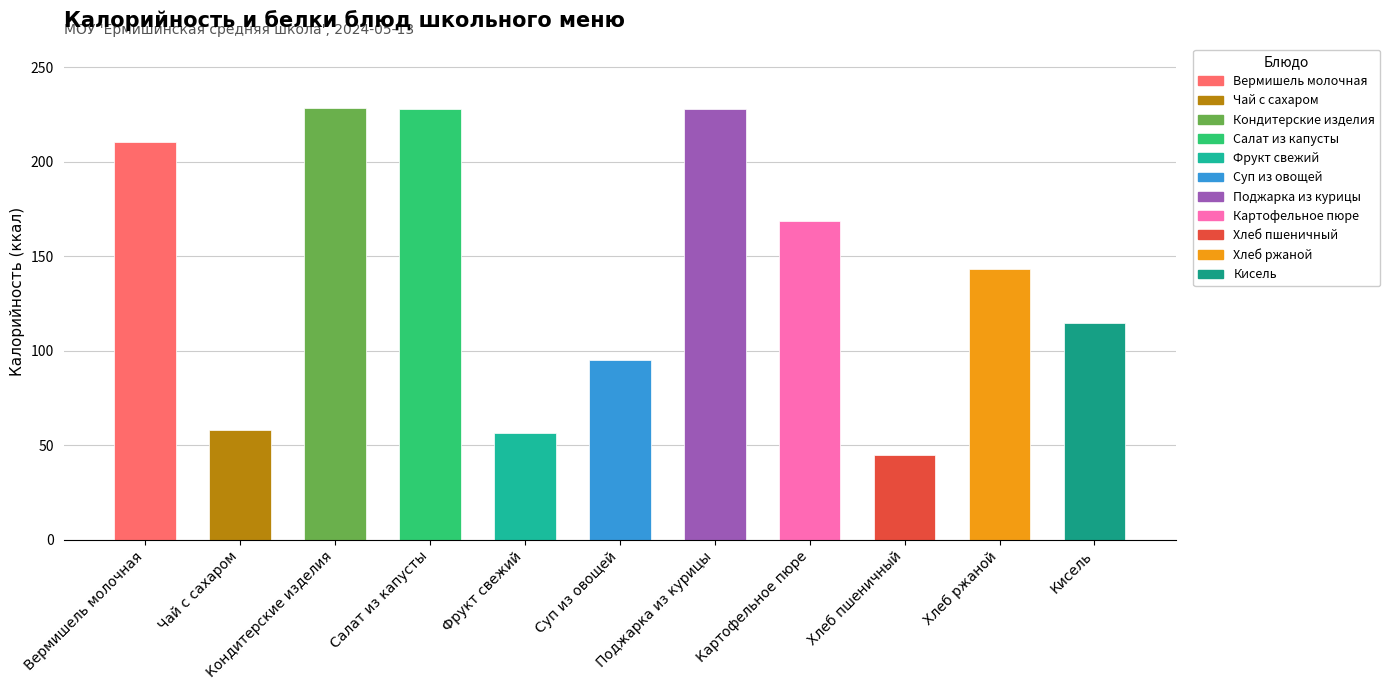

How many data points does each series have?

11